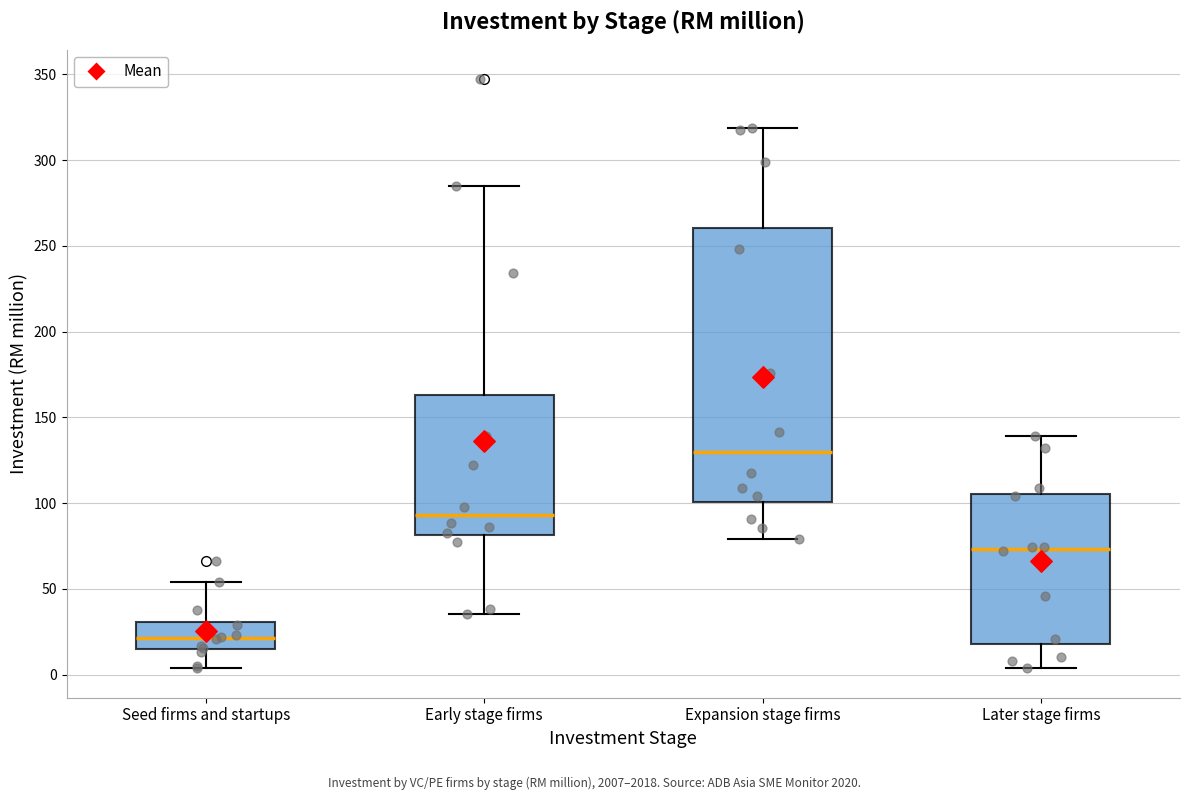

Which box is the tallest, from its lower edge to its upper edge?

Expansion stage firms